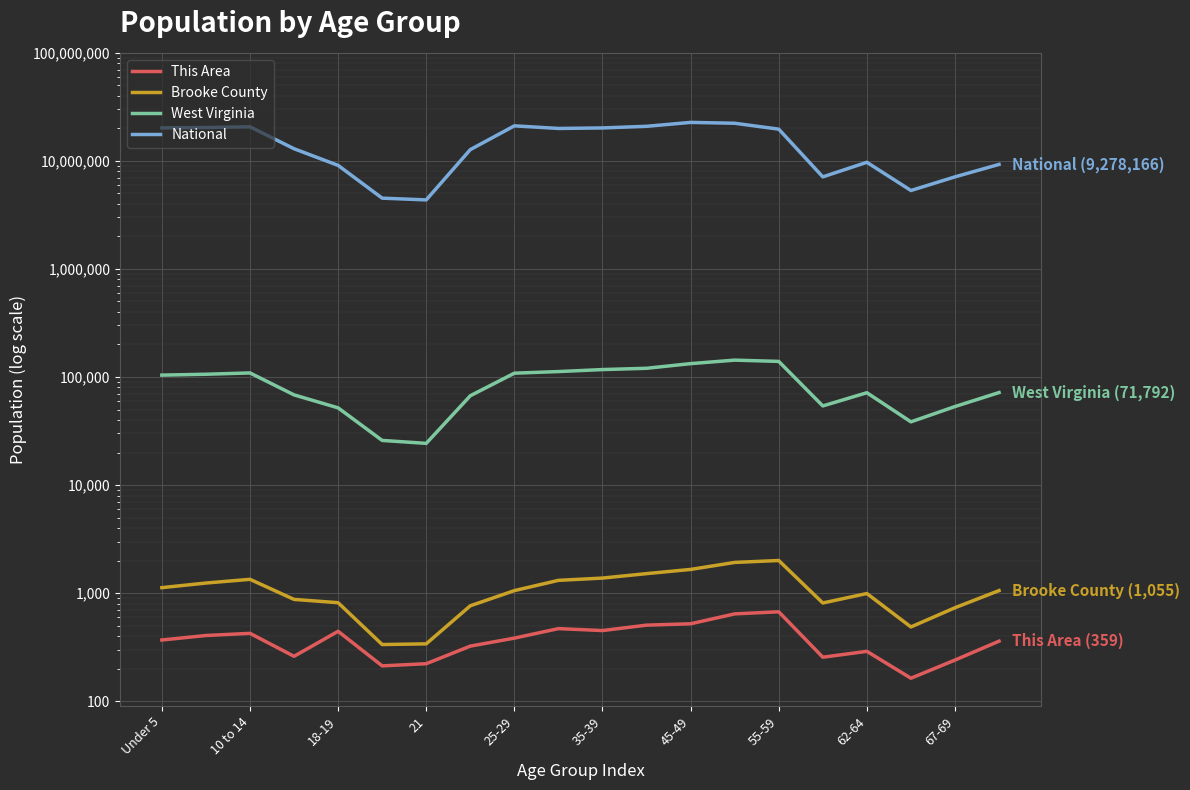

What is the sum of all Brooke County values?

21740